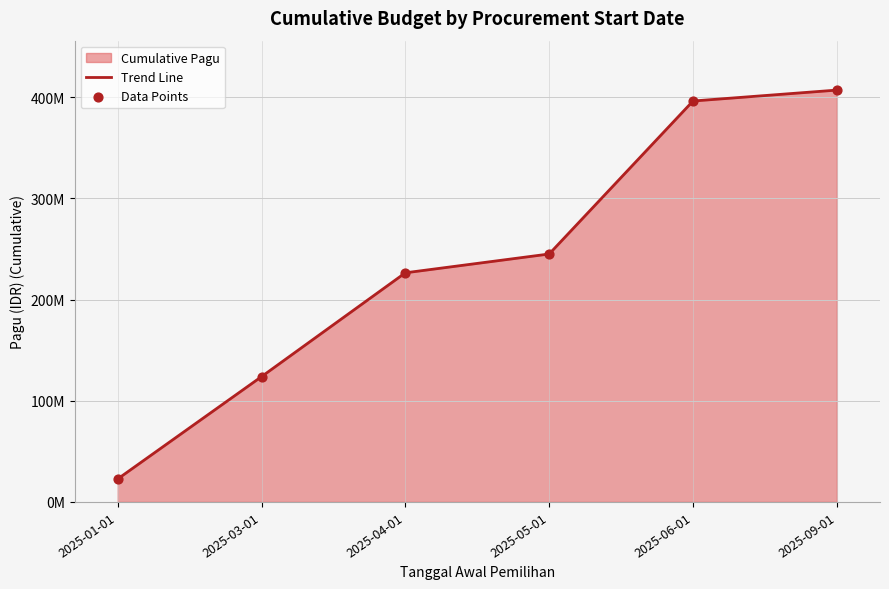

Which series has the largest total across all categories?

Trend Line